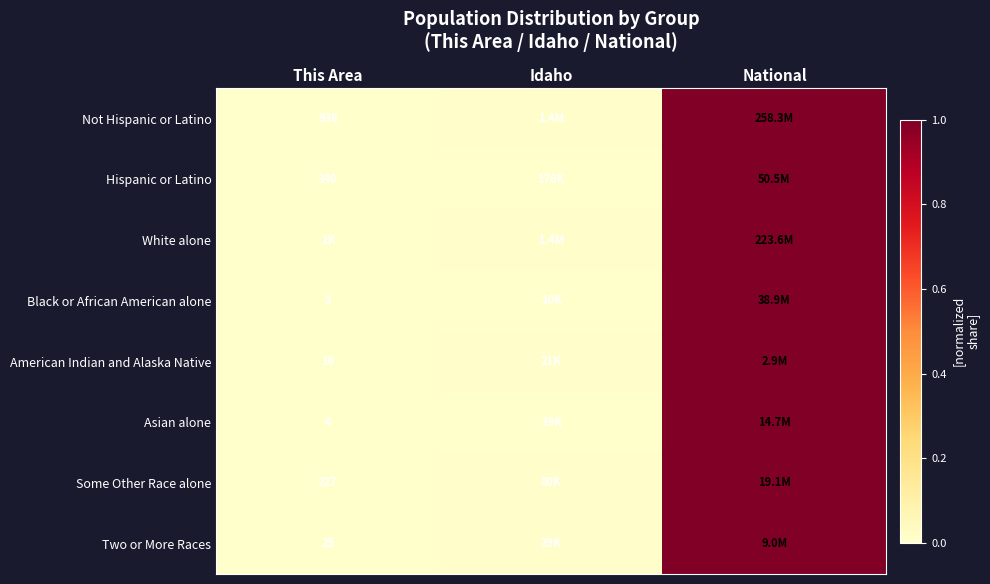

Is the value of American Indian and Alaska Native at This Area greater than the value of Not Hispanic or Latino at This Area?

No